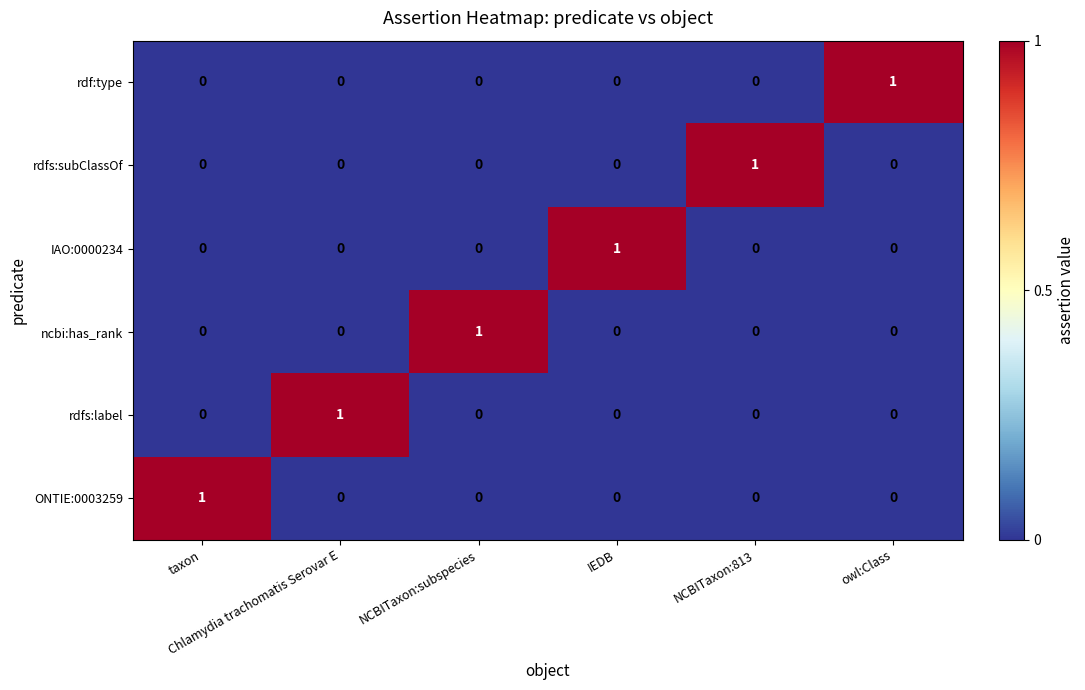

What is the total value across all series at owl:Class?

1